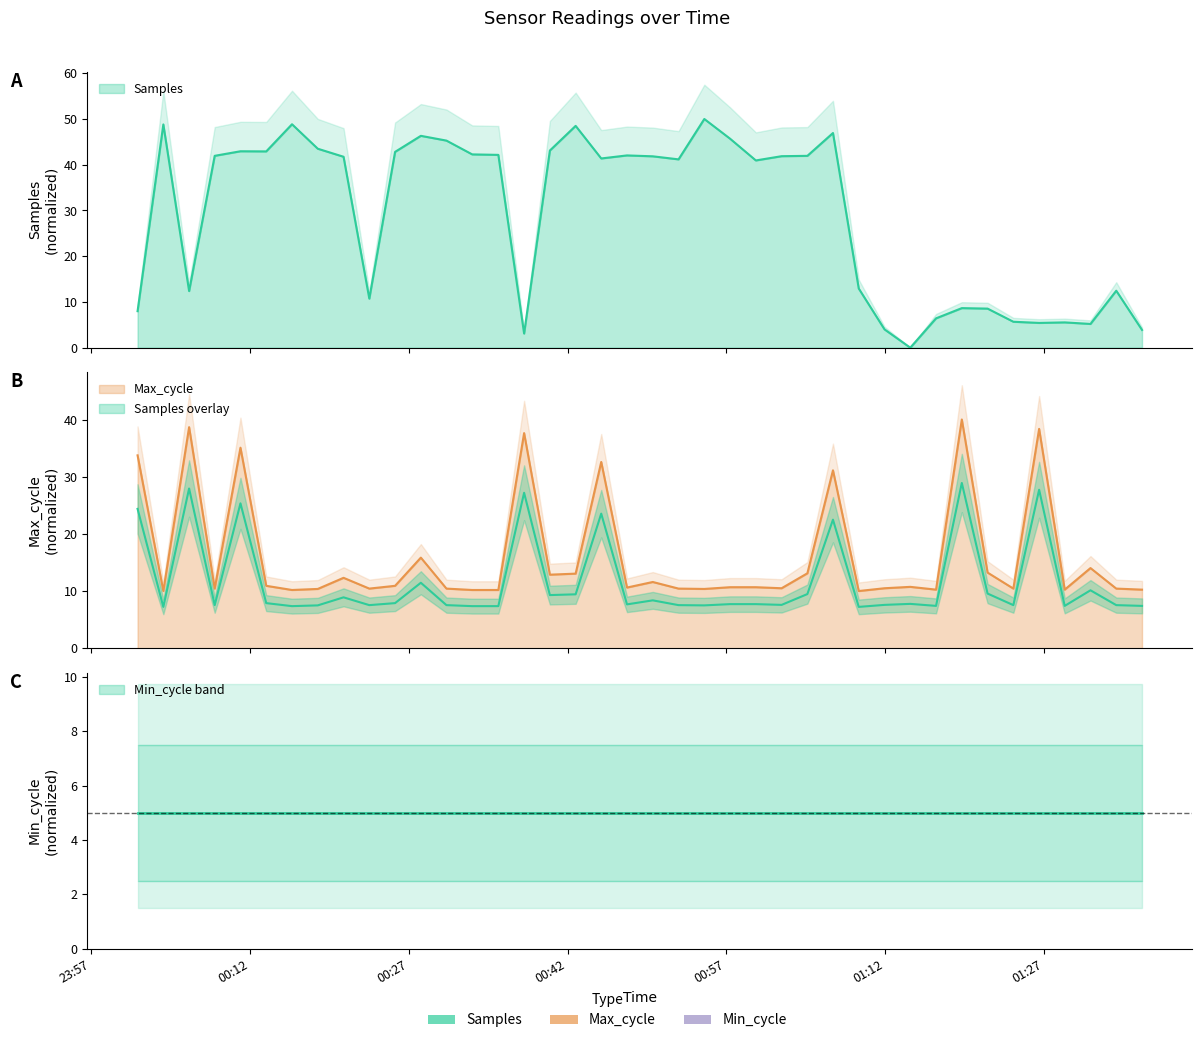

How many values in Samples are above zero?

39